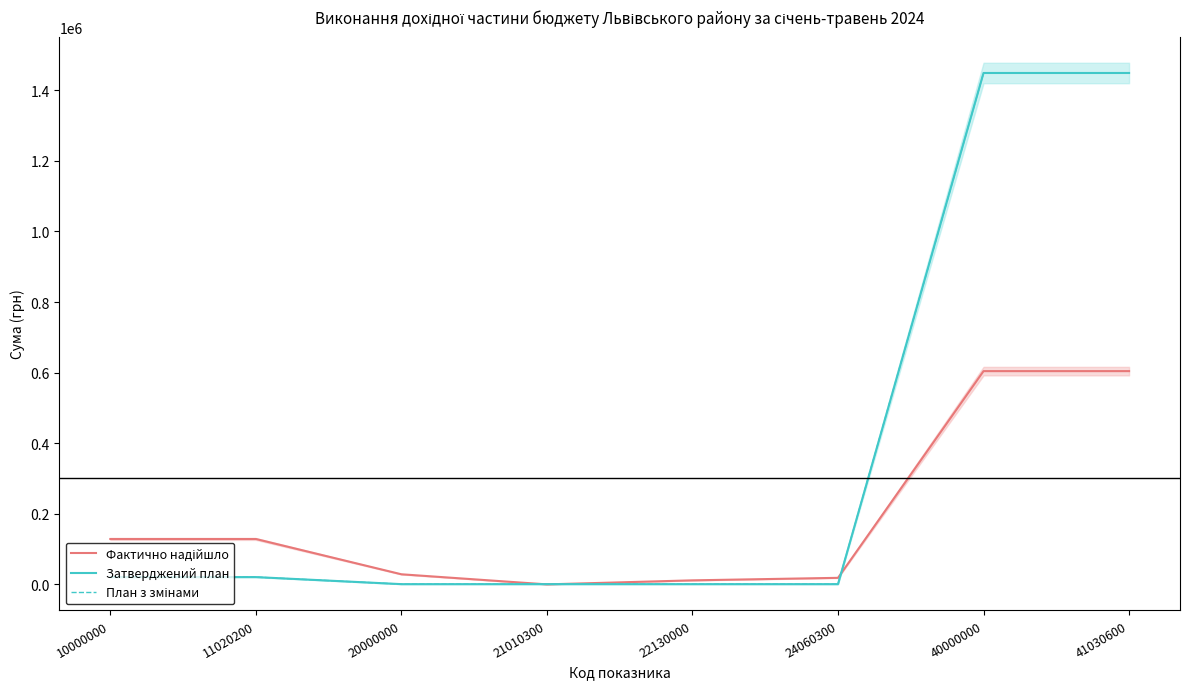

What is the sum of all План з змінами values?

2938800.0